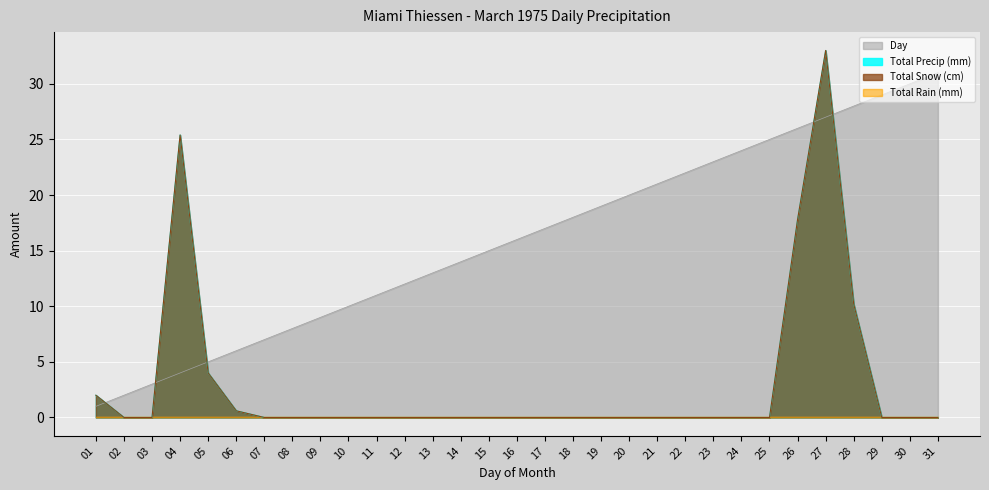

Is it true that Total Snow (cm) equals 21.8 at 16?

False